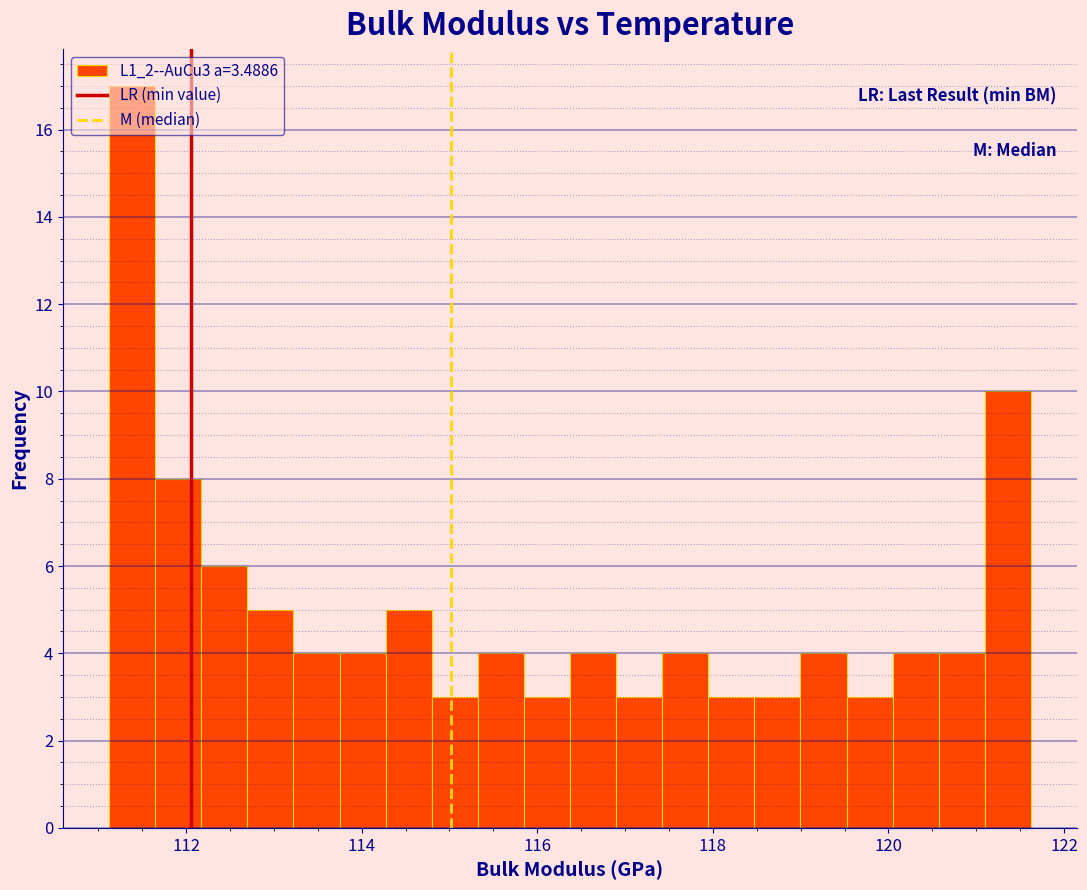

Read against the x-axis, roughly where is the centre of the tallest bar?

111.4